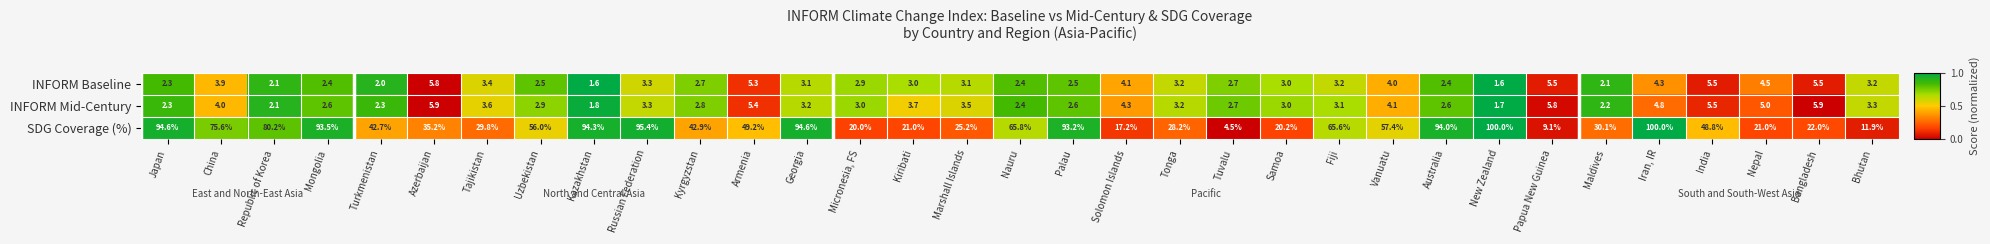

The SDG Coverage (%) series shows 21.0 at Kiribati. True or false?

True